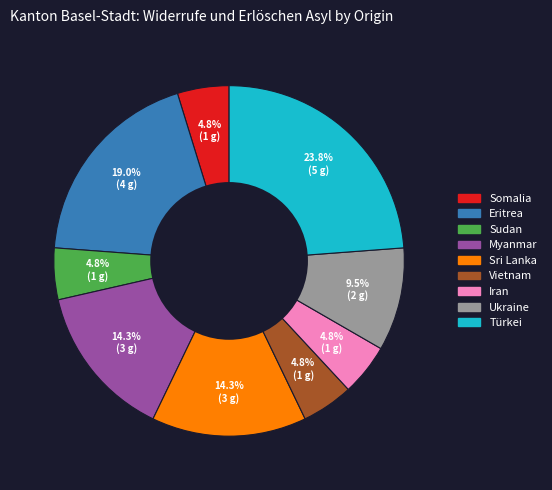

How many segments does this pie chart have?

9